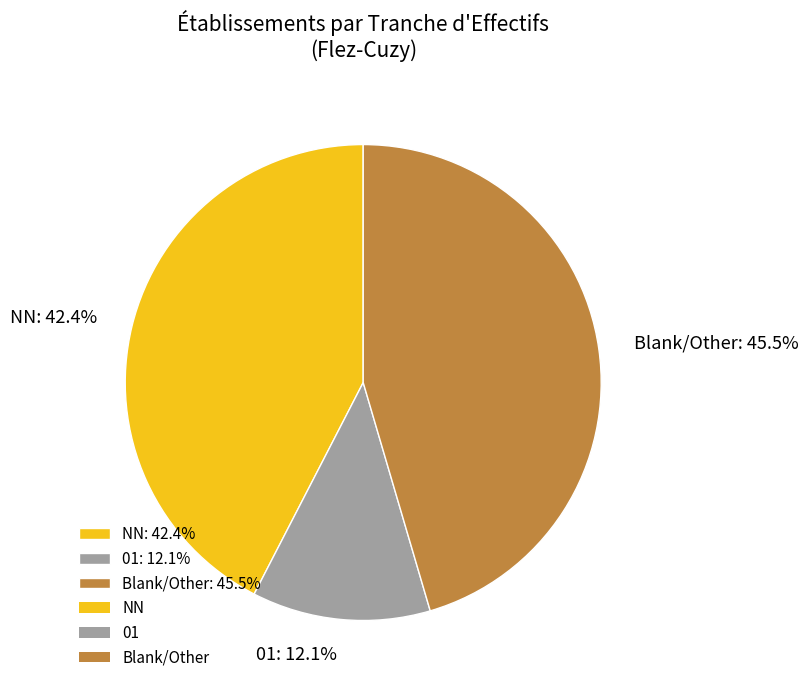

Is there any slice that represents more than half of the pie?

No